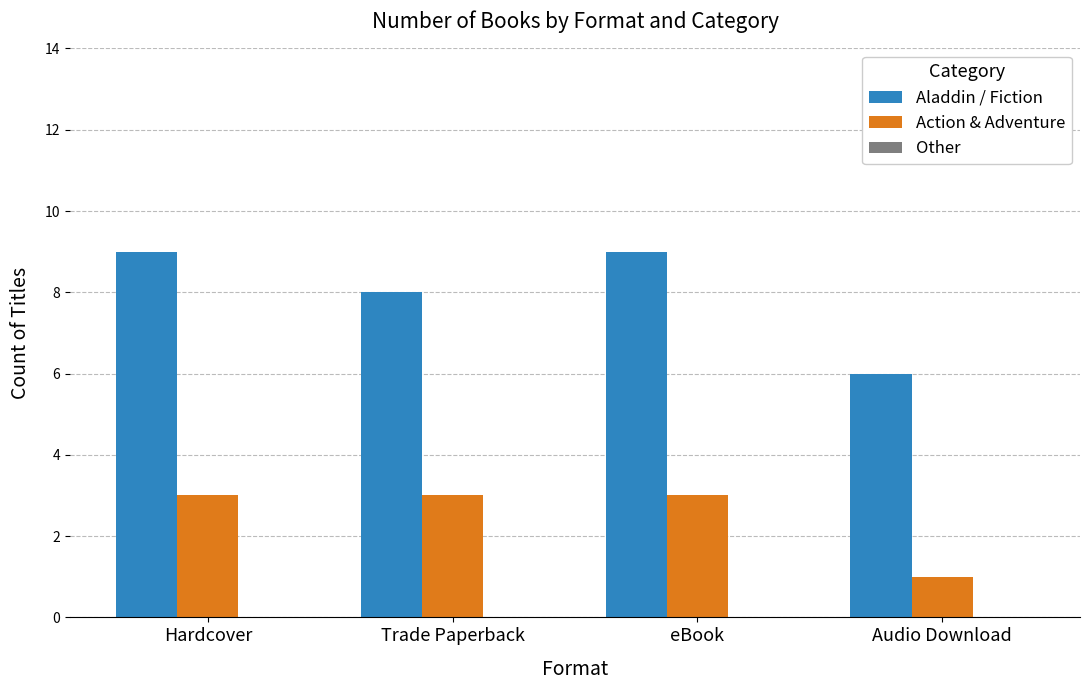

What is the total value across all series at Trade Paperback?

11